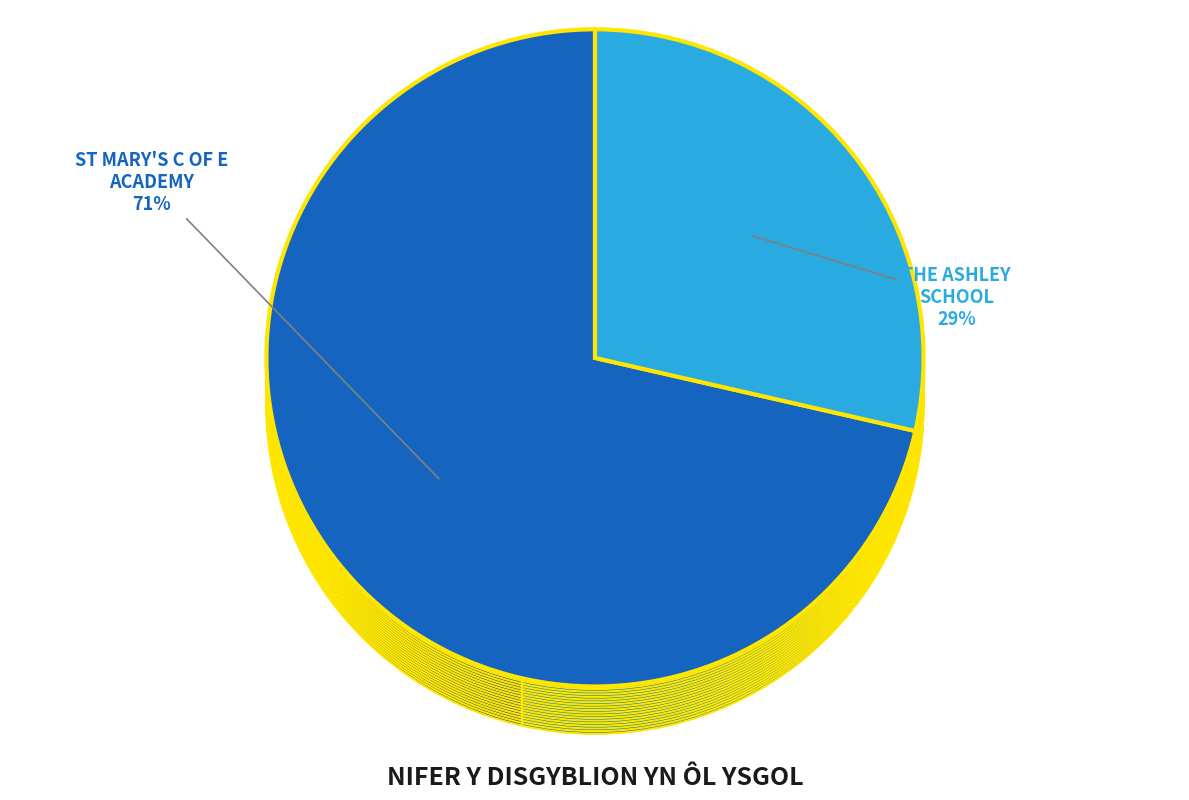

Count the number of slices in the pie.

2